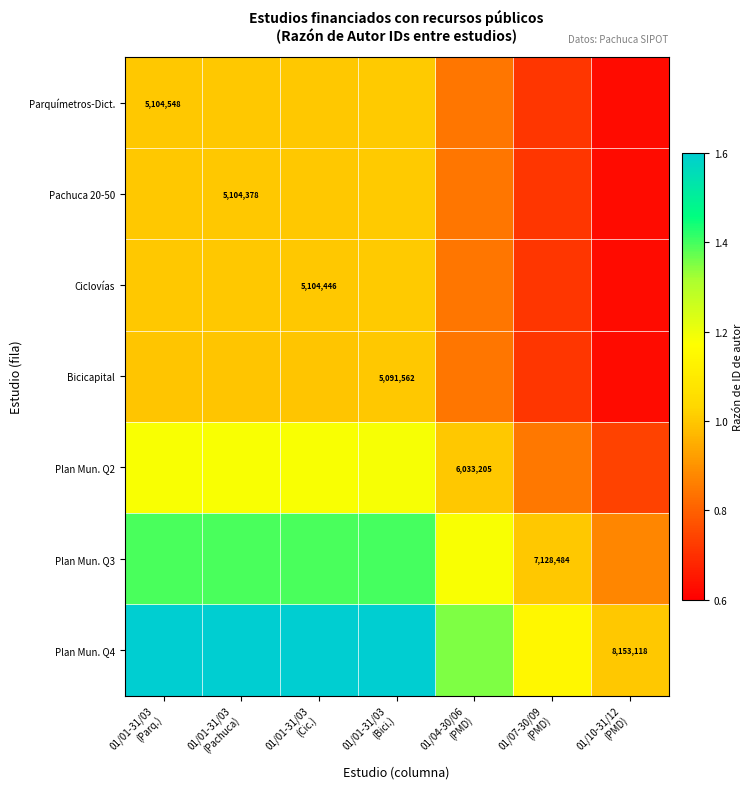

Between 01/01-31/03 (Pachuca) and 01/01-31/03 (Cic.), which series saw the biggest shift?

Plan Mun. Q4